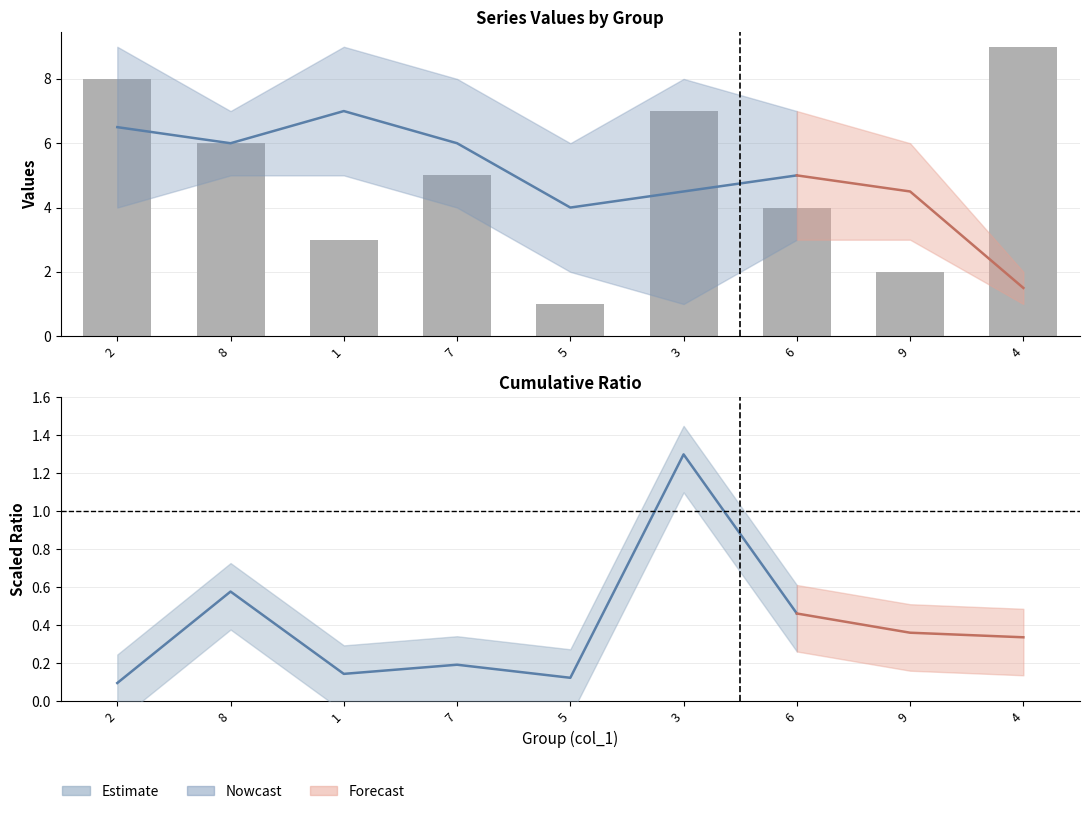

What is the difference between the maximum and minimum values?

8